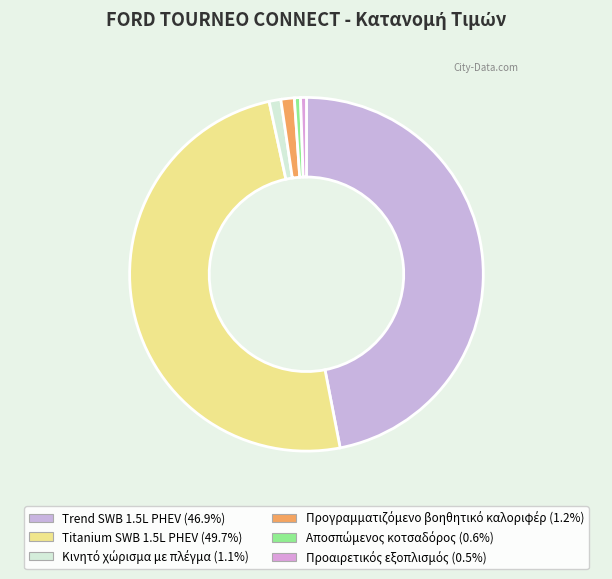

To the nearest percent, what is the difference between the largest and smallest slice percentages?

49%